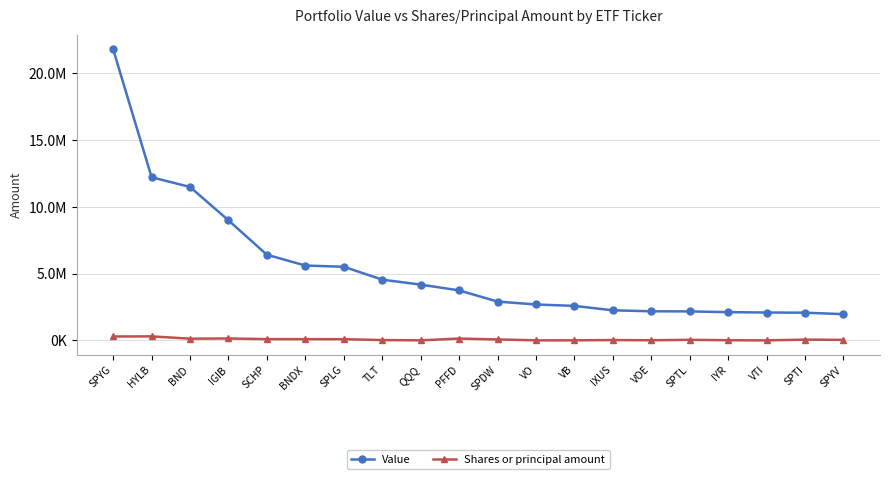

Reading right to left, transcribe all the data shown in this chart.

Value: SPYV=1973000	SPTI=2082000	VTI=2096000	IYR=2122000	SPTL=2179000	VOE=2187000	IXUS=2260000	VB=2591000	VO=2697000	SPDW=2915000	PFFD=3753000	QQQ=4186000	TLT=4557000	SPLG=5522000	BNDX=5614000	SCHP=6422000	IGIB=8998000	BND=11499000	HYLB=12228000	SPYG=21807000
Shares or principal amount: SPYV=46986	SPTI=64964	VTI=8682	IYR=18269	SPTL=51692	VOE=14547	IXUS=31862	VB=11464	VO=10586	SPDW=79899	PFFD=145674	QQQ=10521	TLT=30748	SPLG=98907	BNDX=101774	SCHP=102120	IGIB=151819	BND=135686	HYLB=306940	SPYG=300905